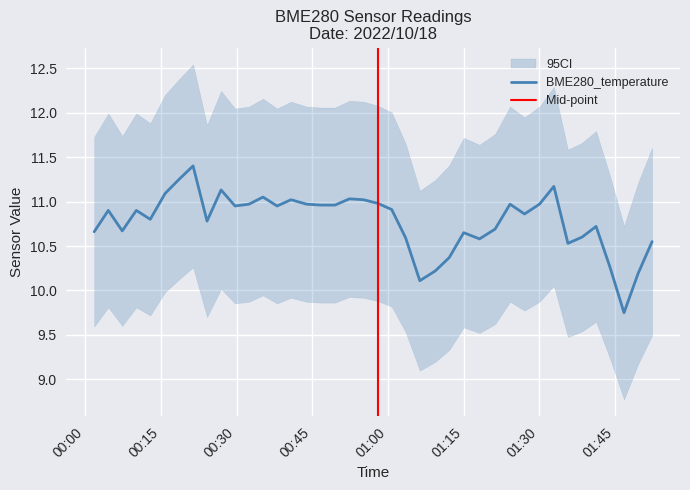

How many data points are less than 10?

1